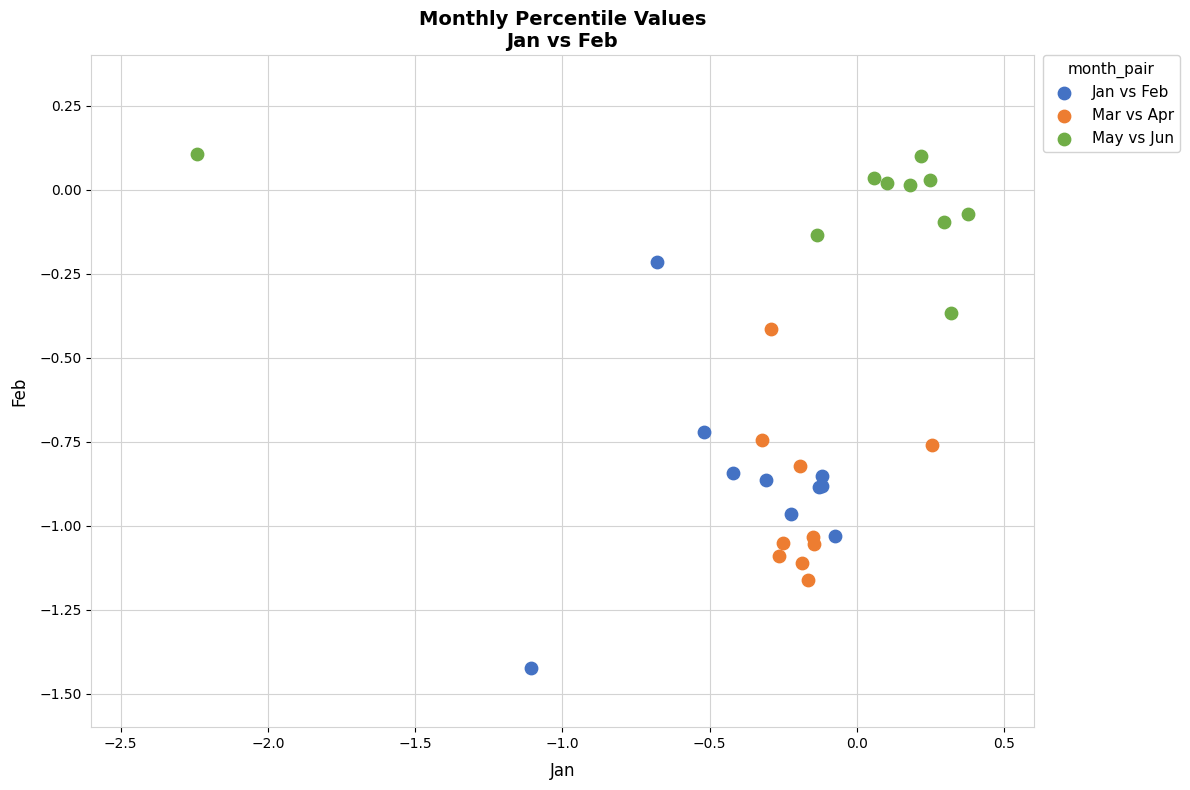

Which series has the widest spread of Y values?

Jan vs Feb